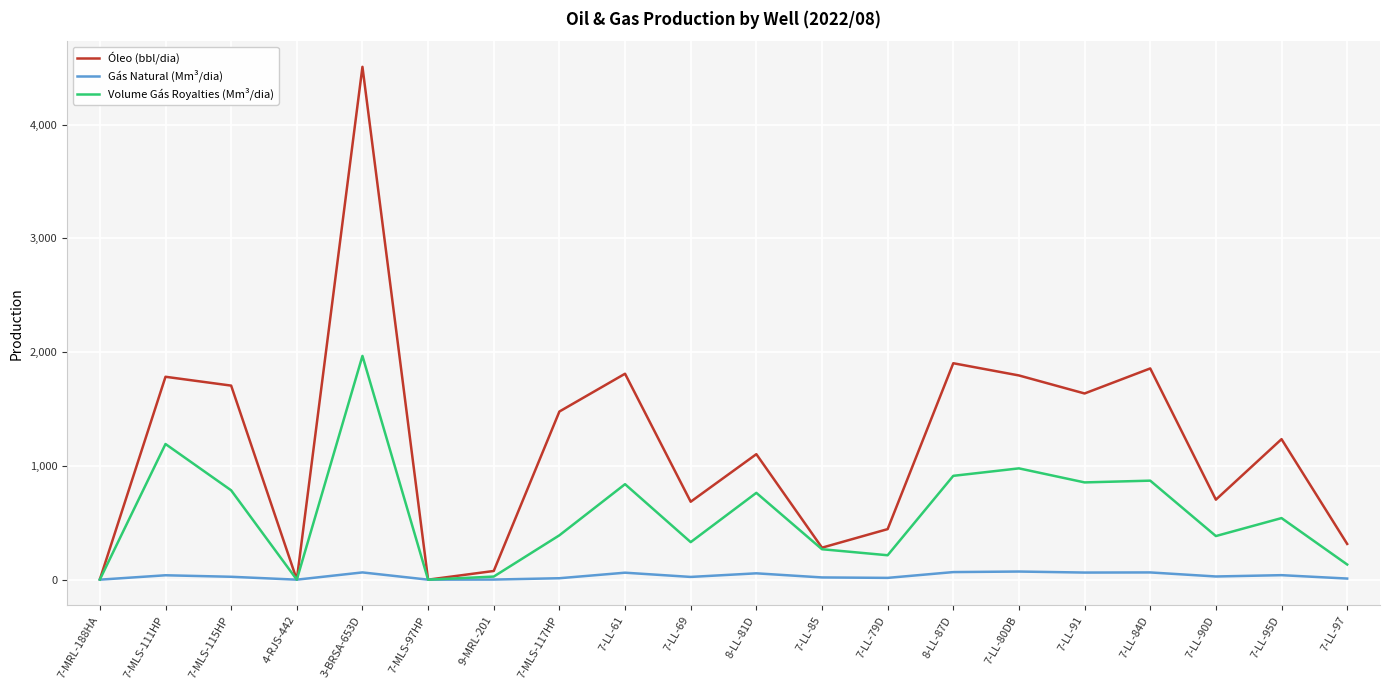

What is the total value across all series at 8-LL-87D?

2882.1